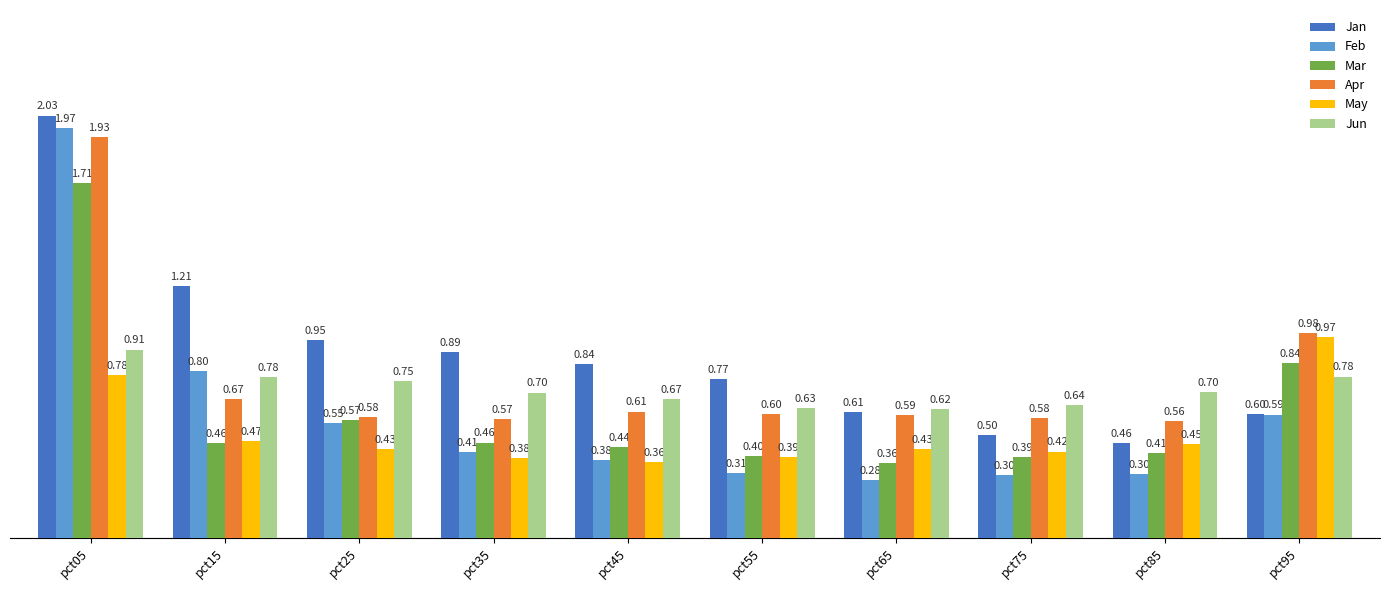

At pct55, list the series in order from smallest to largest.

Feb, May, Mar, Apr, Jun, Jan